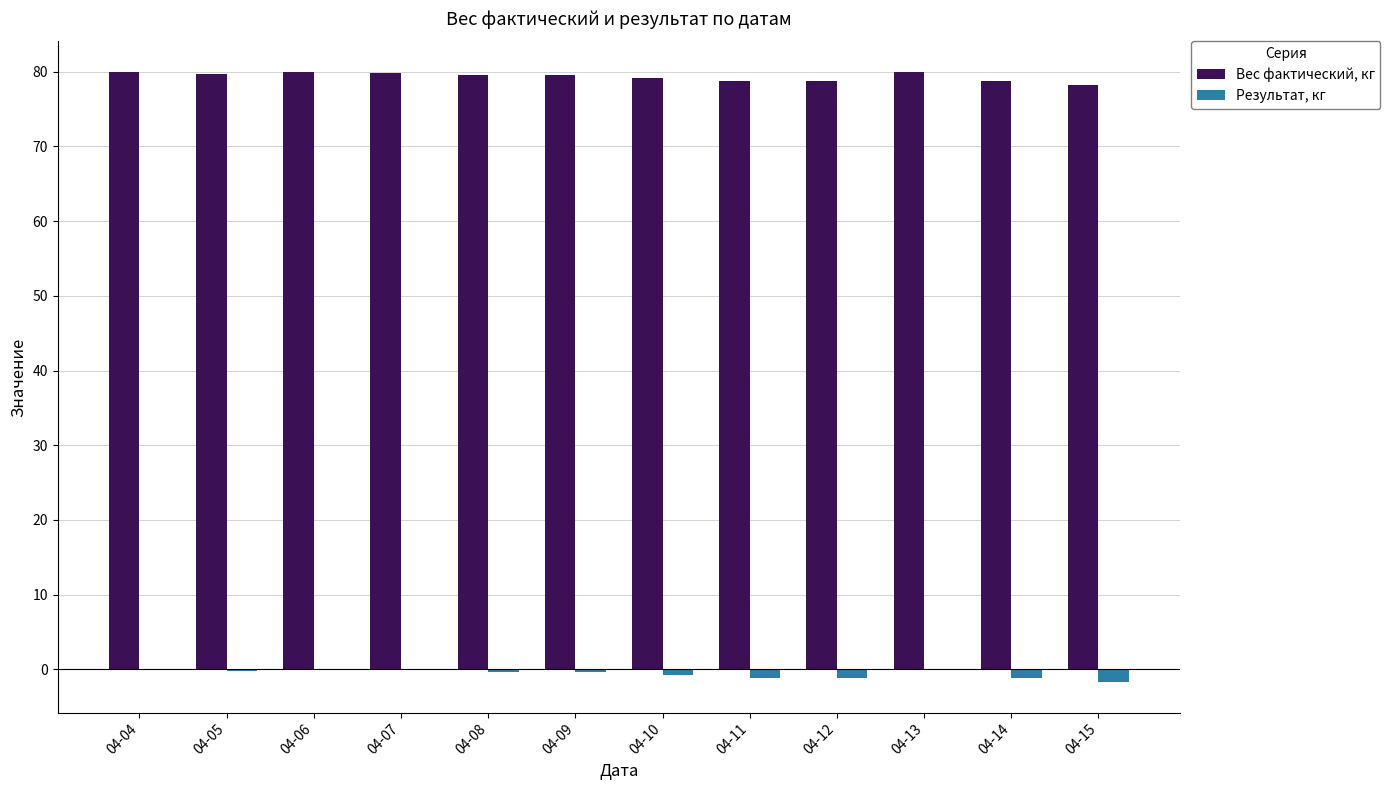

True or false: Вес фактический, кг has a value of 53.4 at 04-15.

False